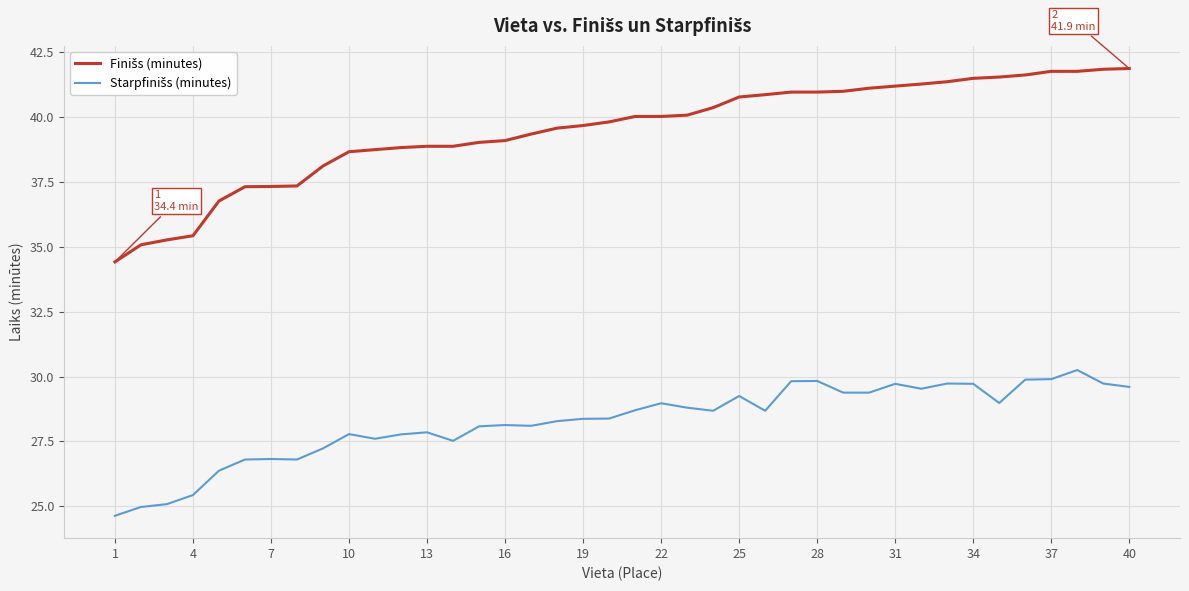

What is the minimum value shown in the chart?

24.6